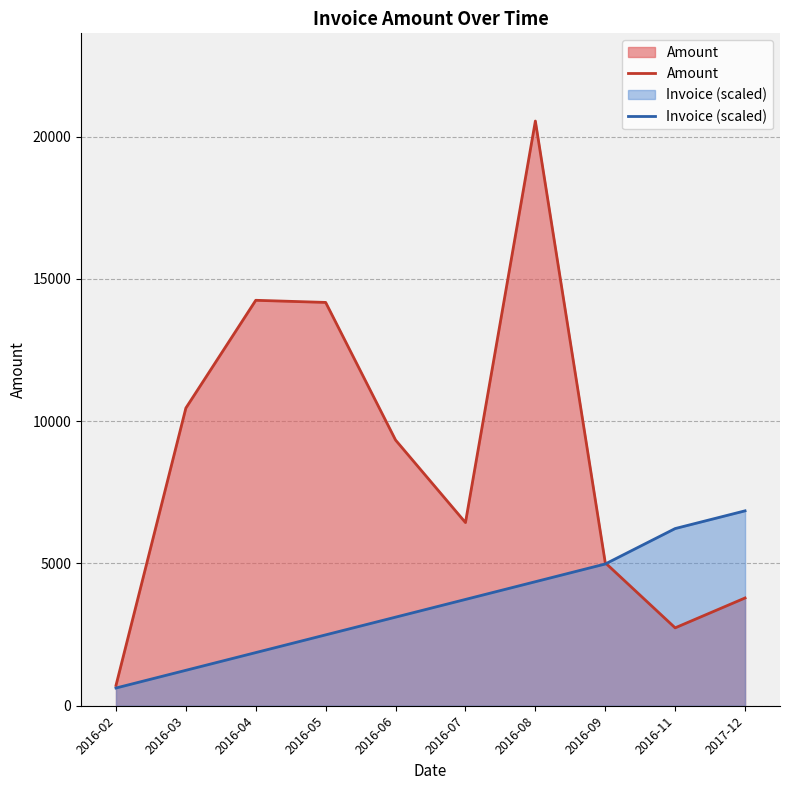

Which label corresponds to the largest value in the chart?

2016-08